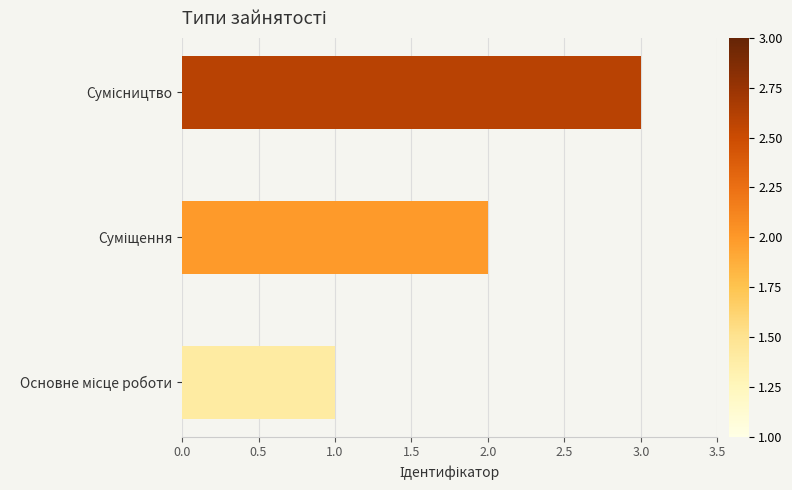

Count the number of categories in the chart.

3